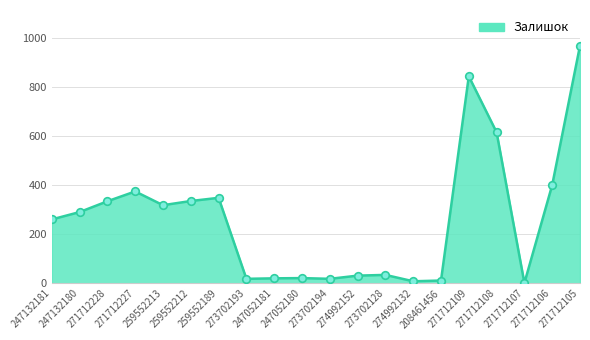

Between 247052181 and 259552189, which is larger?

259552189